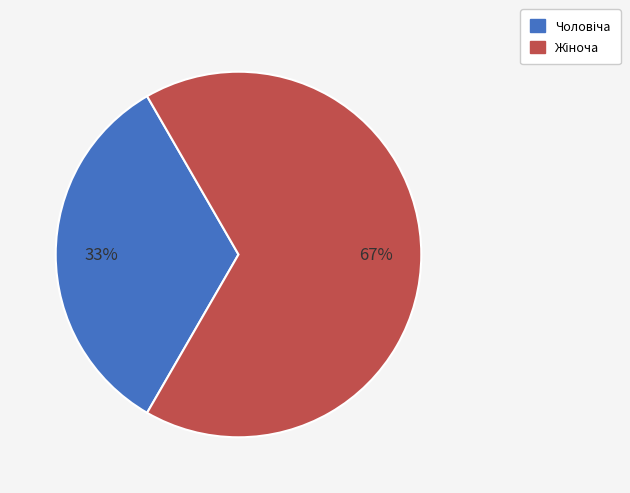

To the nearest percent, what is the average slice percentage?

50%